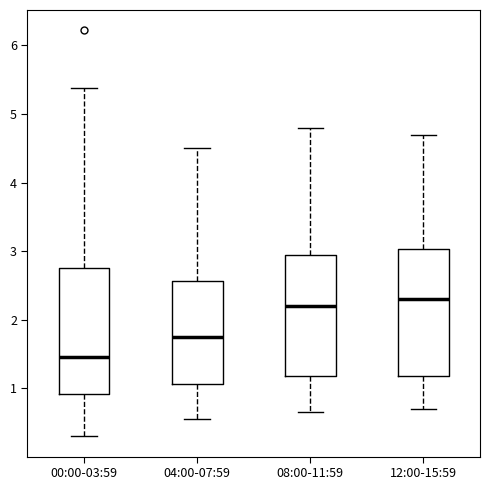

Reading left to right, transcribe this box plot: for each box, give where its median line is, the range the box spans, and where its two whiskers end, as read against the y-axis. The values are not printed on the chart, so give them approximately, as read against the axis.

00:00-03:59: median 1.5, box 0.9 to 2.7, whiskers 0.3 to 5.4
04:00-07:59: median 1.8, box 1.1 to 2.6, whiskers 0.6 to 4.5
08:00-11:59: median 2.2, box 1.2 to 3.0, whiskers 0.7 to 4.8
12:00-15:59: median 2.3, box 1.2 to 3.0, whiskers 0.7 to 4.7